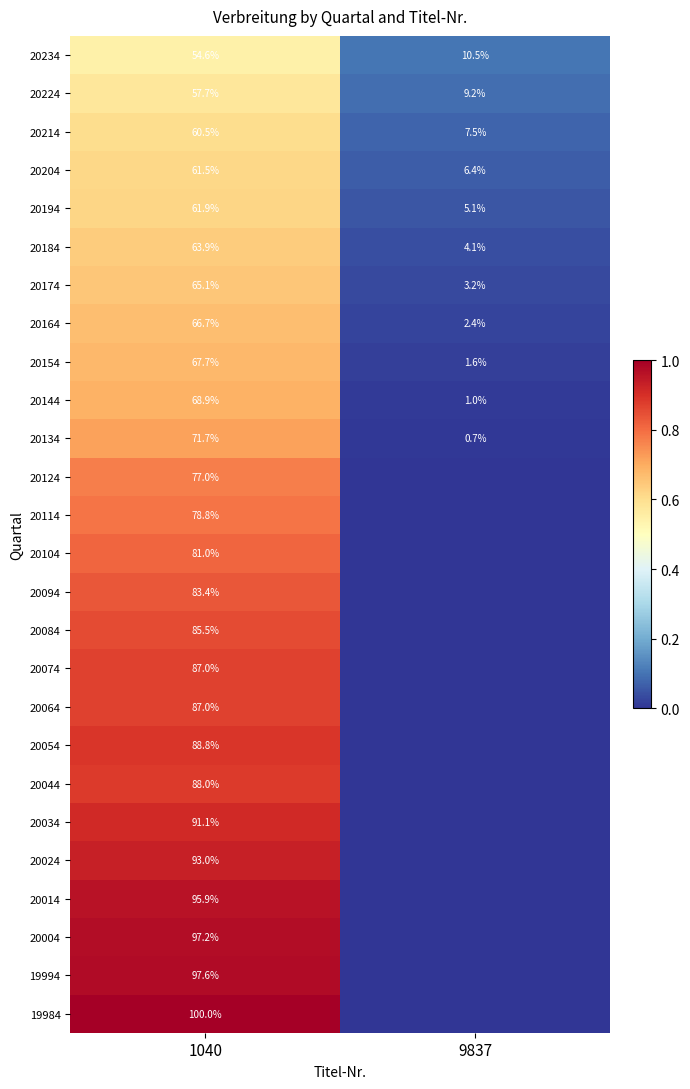

The value of 20154 at 1040 is 67.7. True or false?

True